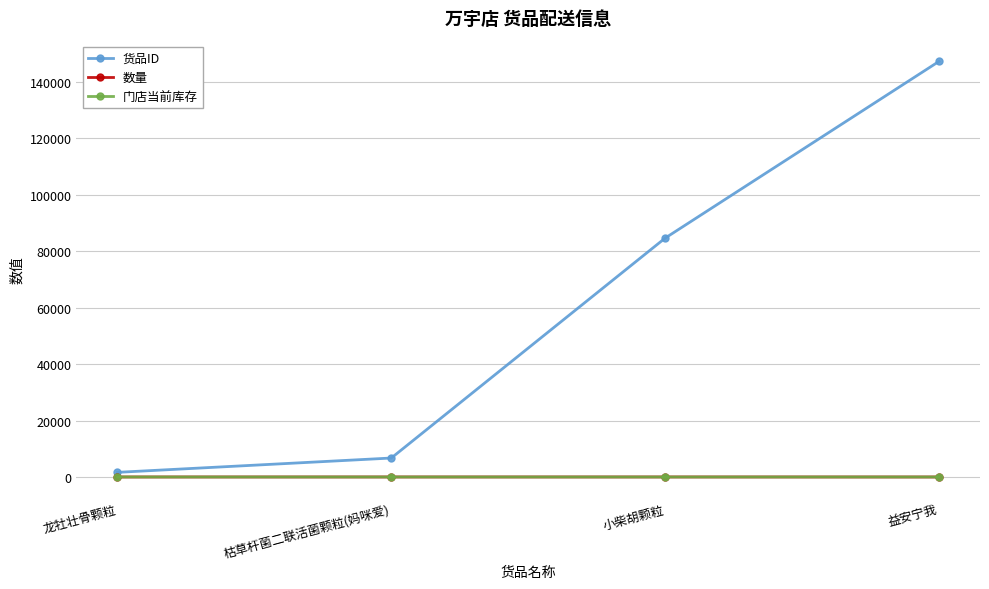

At how many categories does at least one series exceed 17341?

2